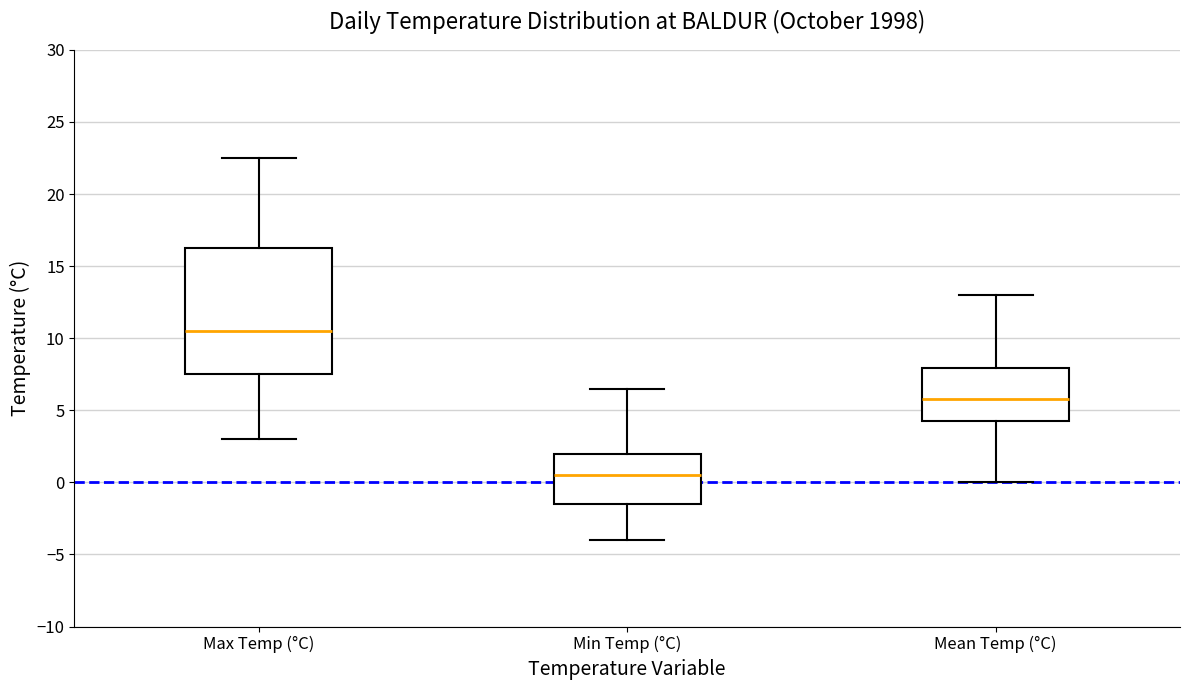

Where does the lower whisker of the box for Min Temp (°C) end on the y-axis? The values are not printed on the chart, so give them approximately, as read against the axis.

-4.0